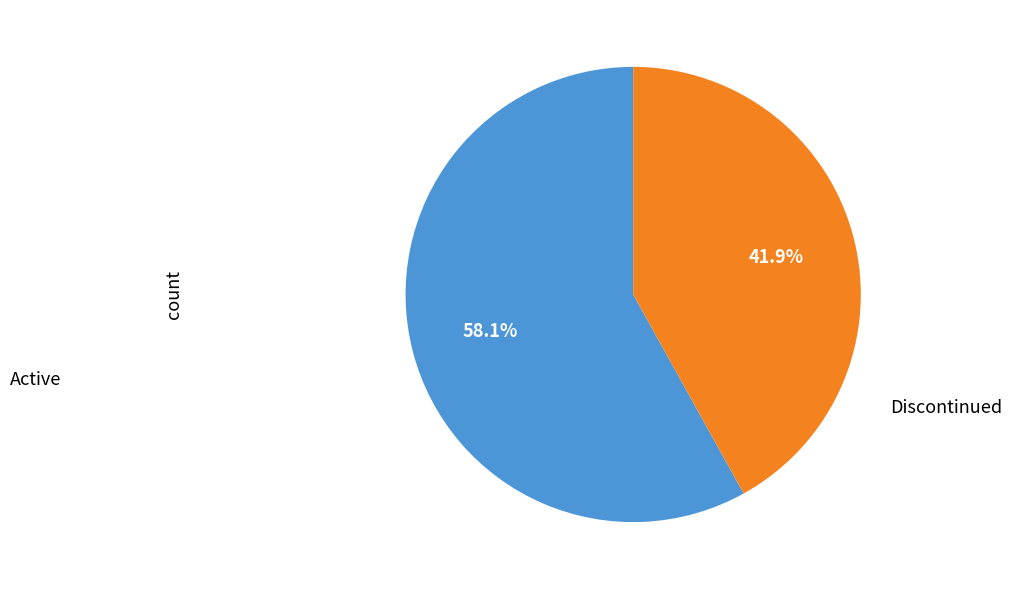

Is there any slice that represents more than half of the pie?

Yes